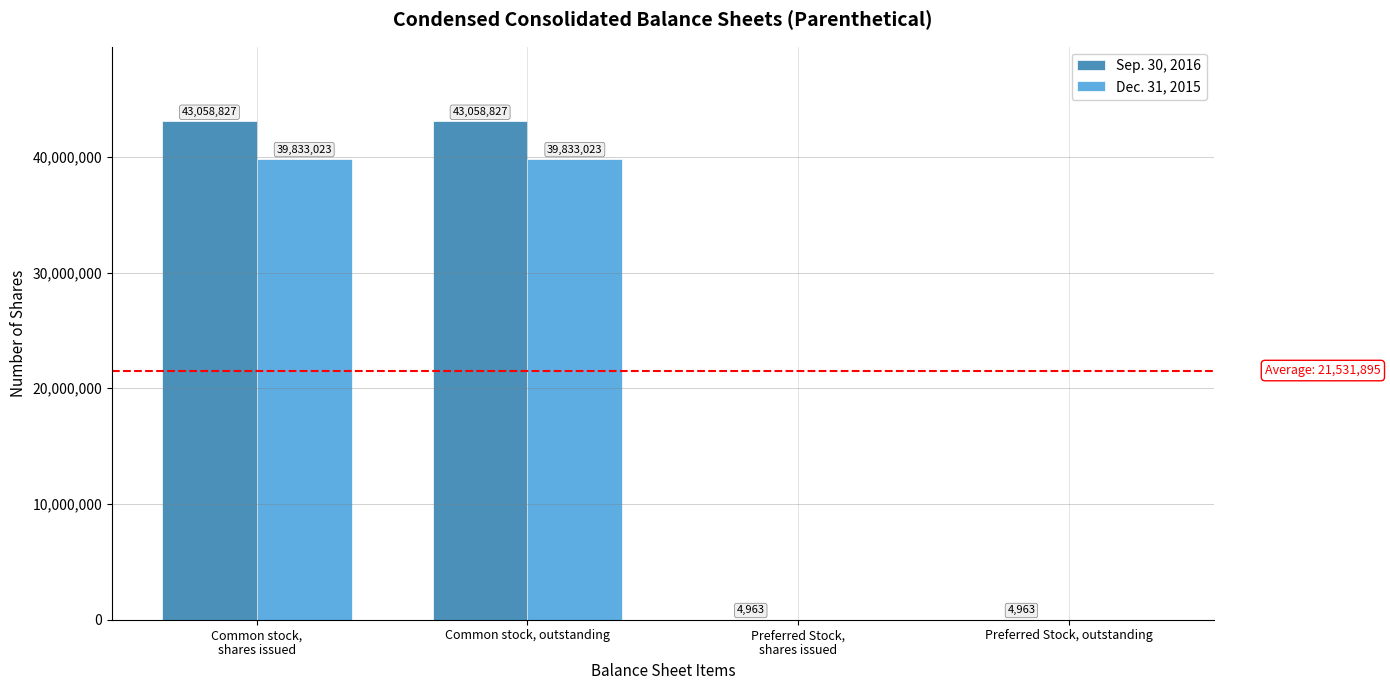

What is the total value across all series at Common stock, outstanding?

82891850